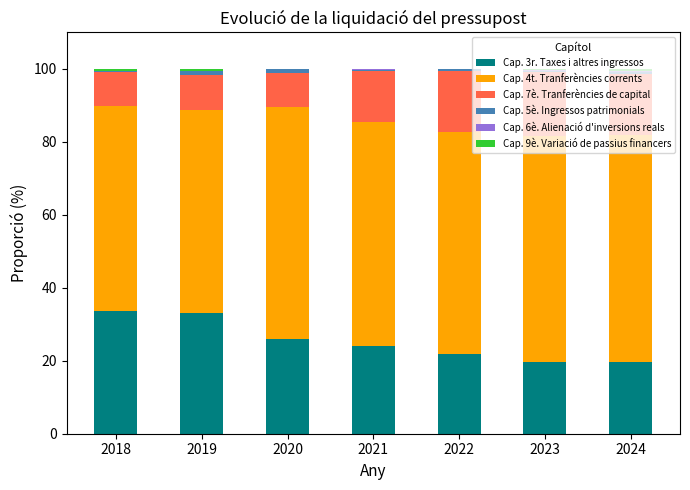

At how many categories does at least one series exceed 33?

7